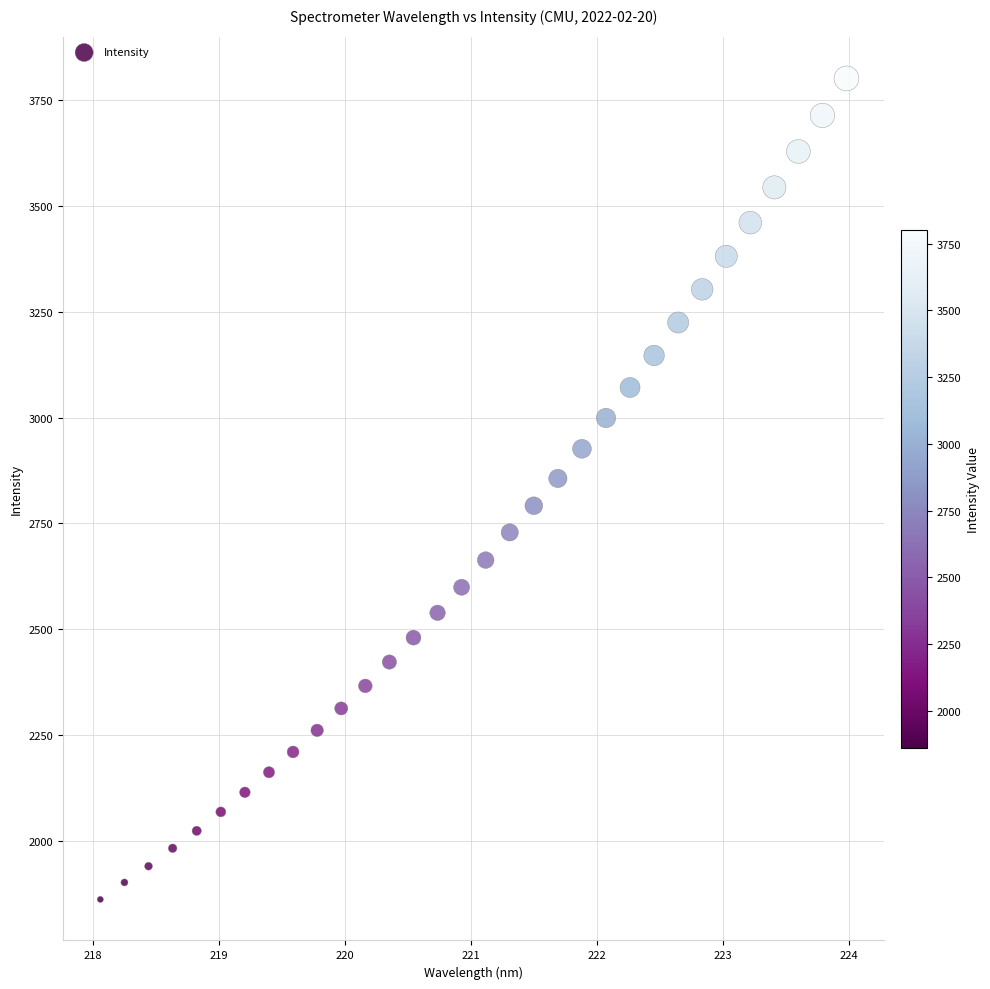

What is the range of Y values (max minus min)?

1940.9